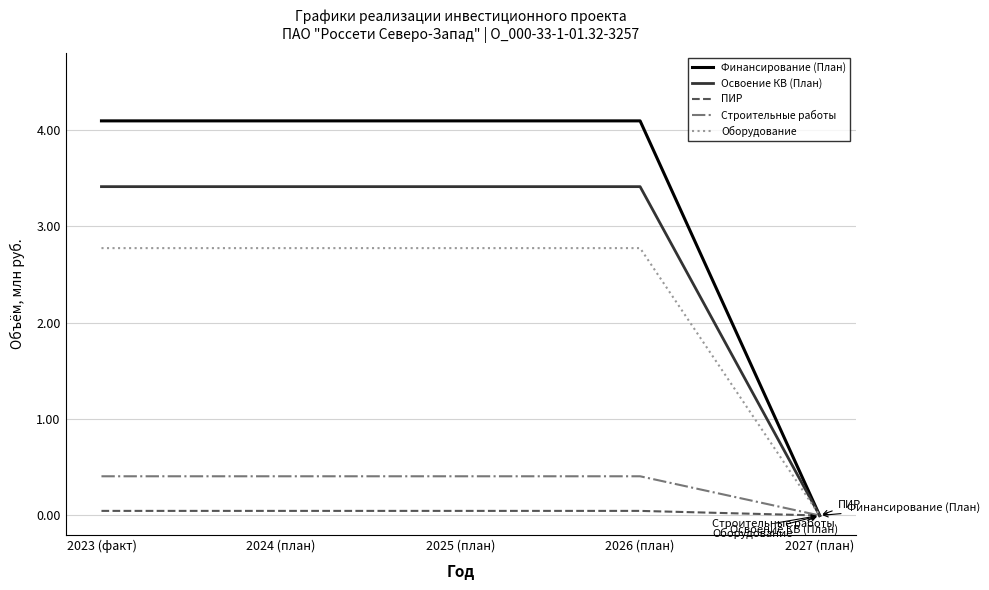

Which series has the largest range (max minus min)?

Финансирование (План)